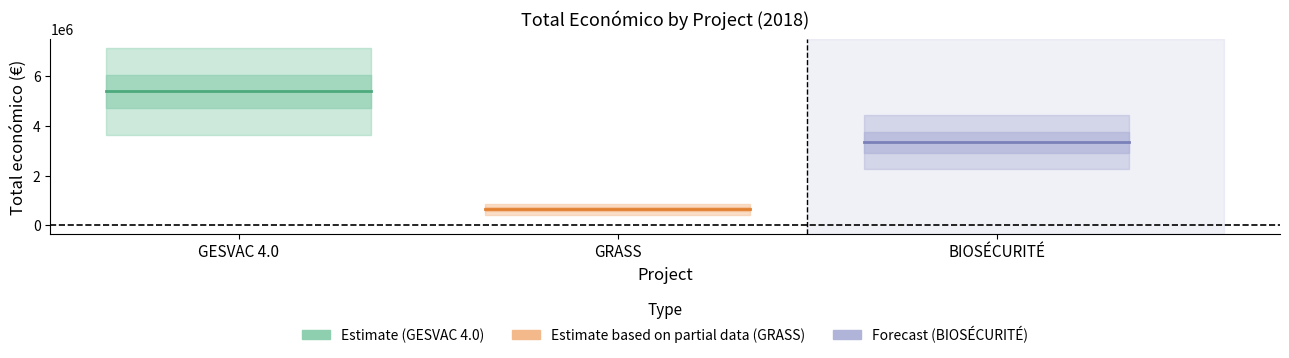

Between GESVAC 4.0 and GRASS, which series saw the biggest shift?

GESVAC 4.0